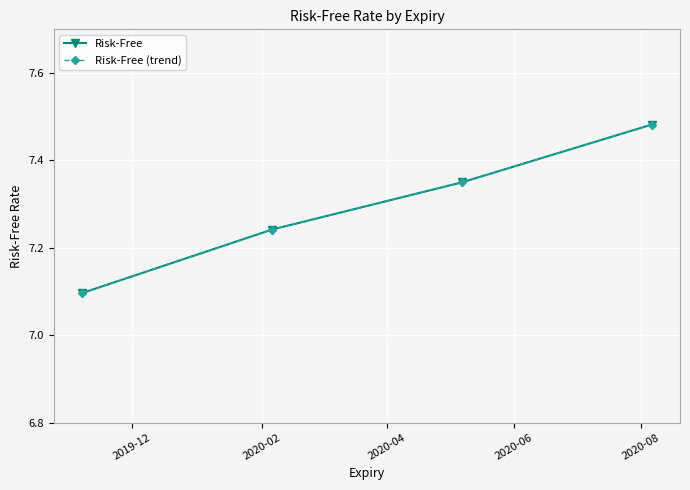

Is this an area chart (filled region under the line)?

No